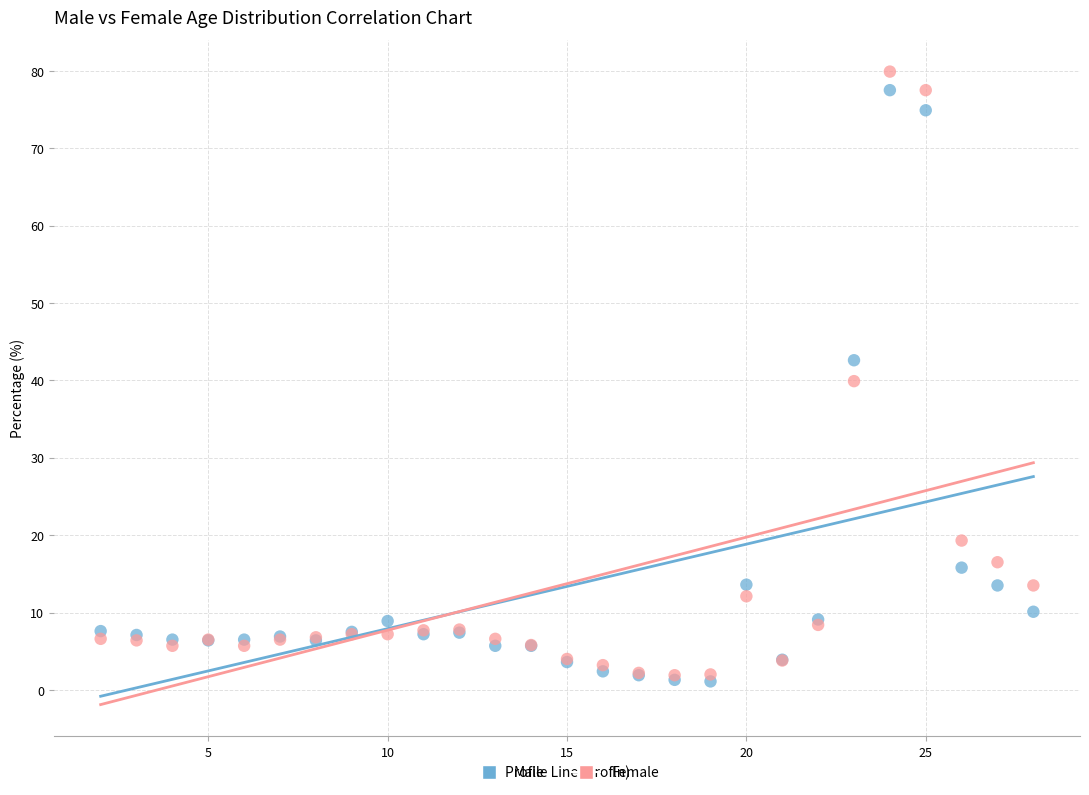

Which series has the largest Y range (max minus min)?

Female